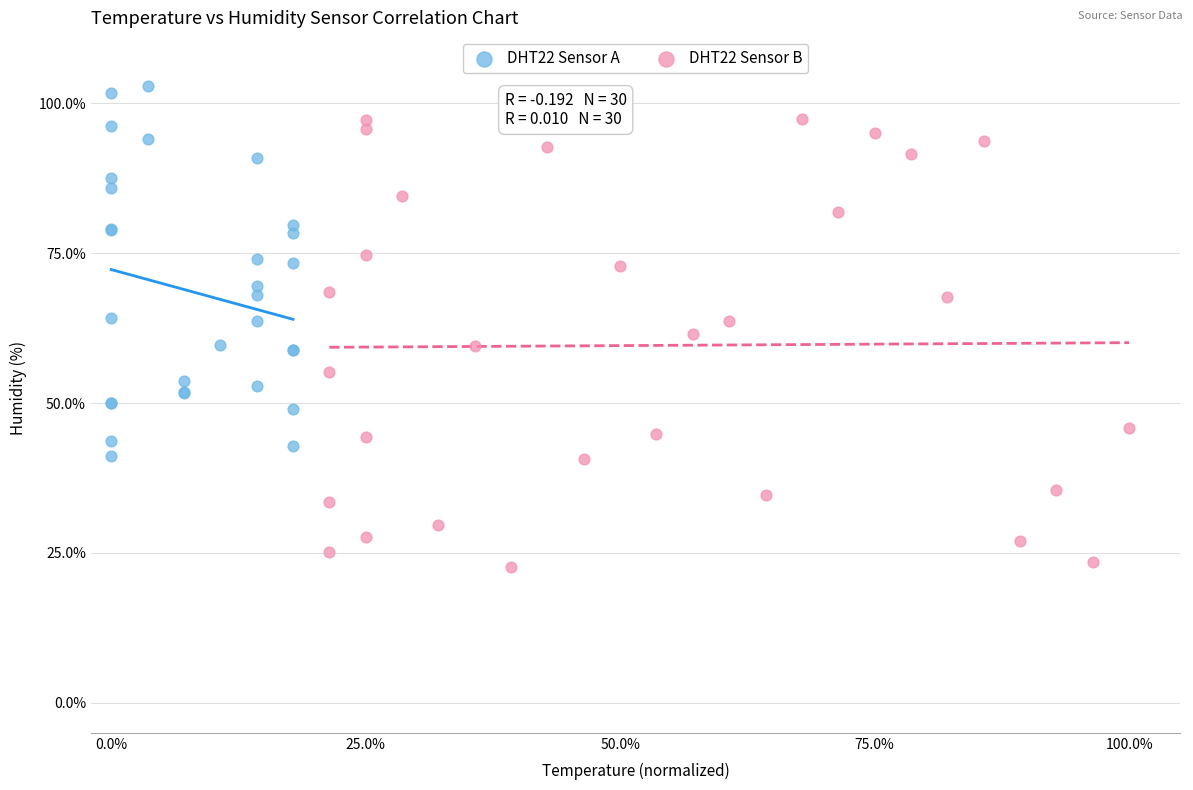

What are all the series names shown in the legend?

DHT22 Sensor A, DHT22 Sensor B